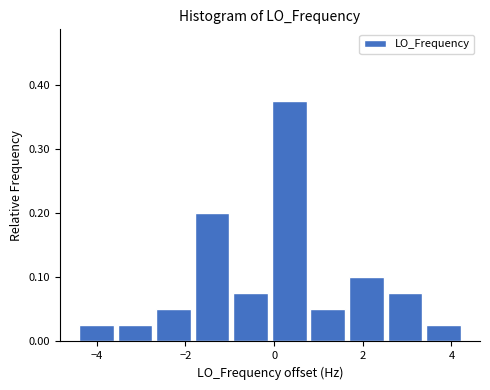

Reading left to right, transcribe this chart: for each bar, give the range it covers on the x-axis and its height. Neither the bar edges nor the heights are printed on the chart, so give them approximately, as read against the axes.

-4.4 to -3.6: 0.03
-3.6 to -2.6: 0.03
-2.6 to -1.8: 0.05
-1.8 to -1.0: 0.20
-1.0 to 0.0: 0.08
0.0 to 0.8: 0.38
0.8 to 1.6: 0.05
1.6 to 2.6: 0.10
2.6 to 3.4: 0.08
3.4 to 4.4: 0.03